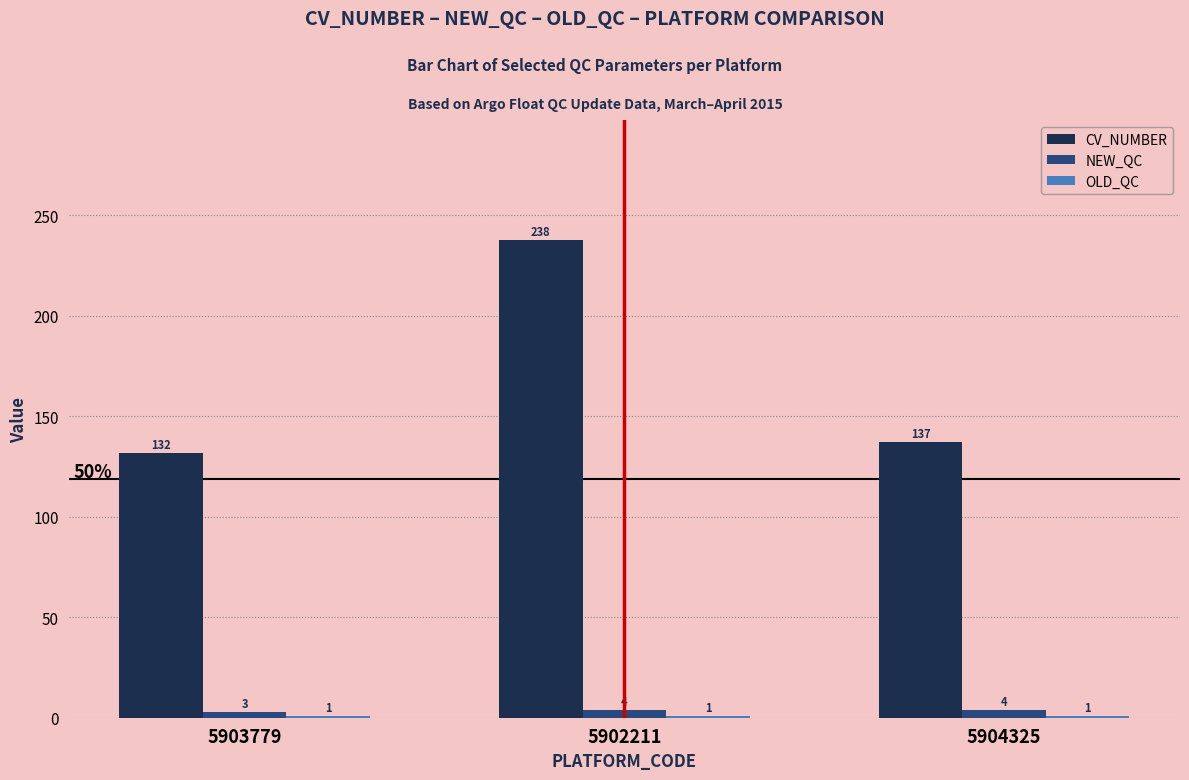

What is the label of the 3rd bar from the left?

5904325